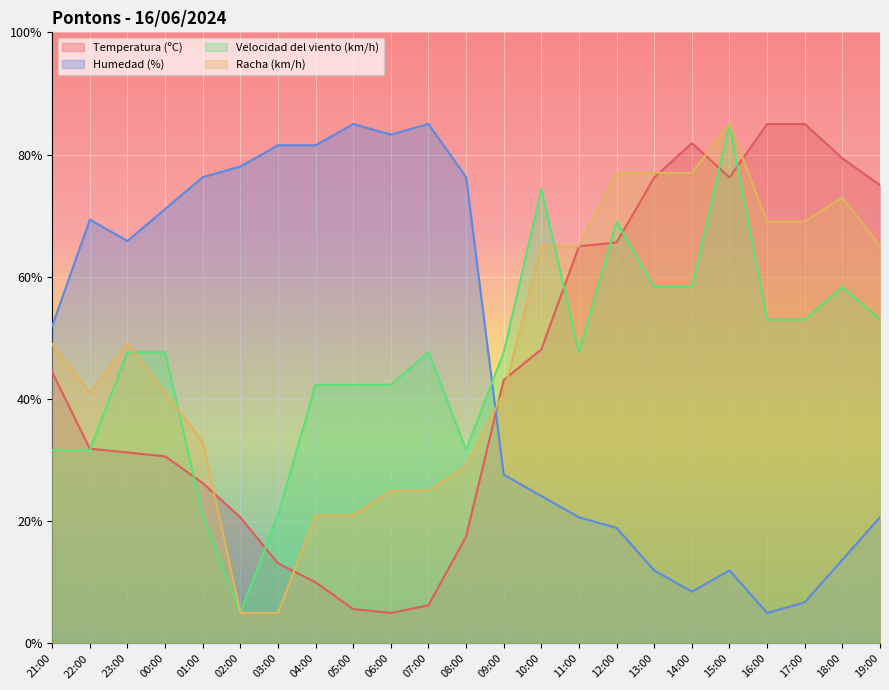

Does the chart display data point markers on the line(s)?

No